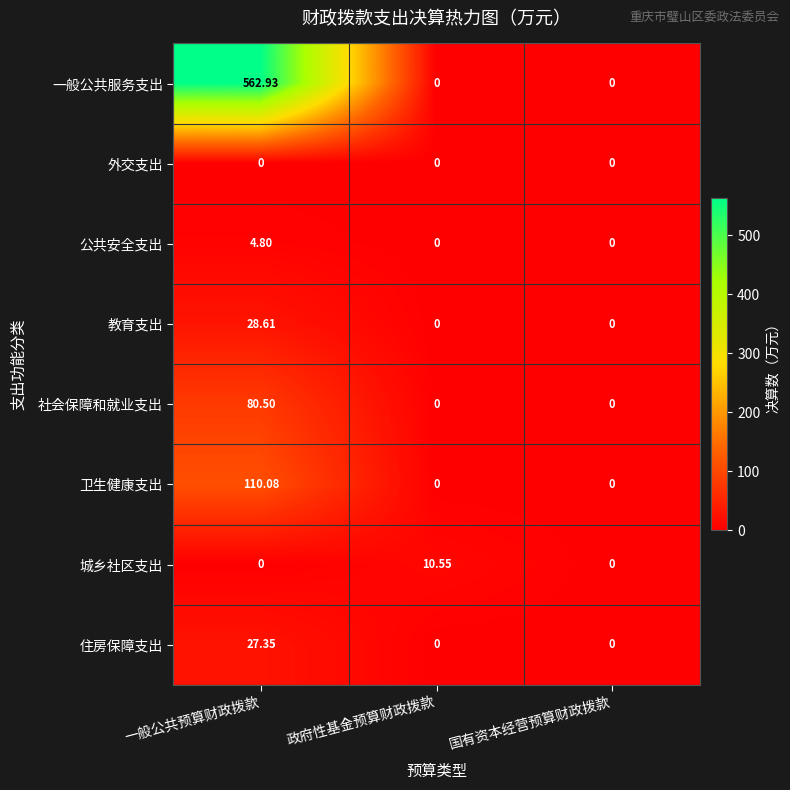

Which series has the largest total across all categories?

一般公共服务支出